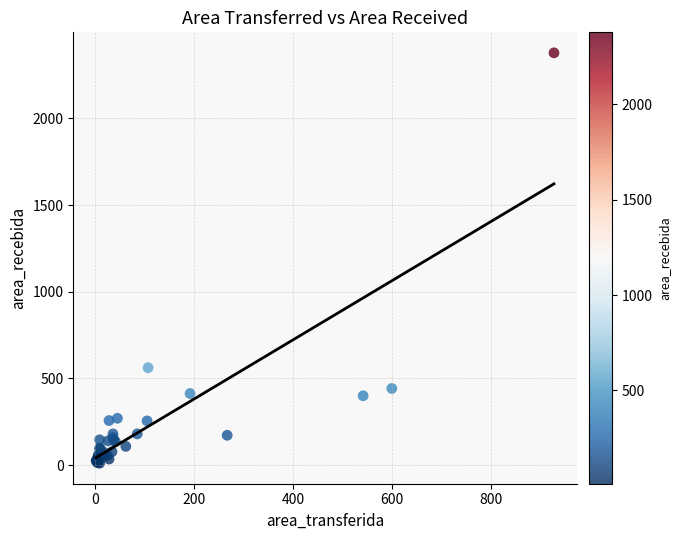

What Y value in the scatter plot is closest to 1194?

562